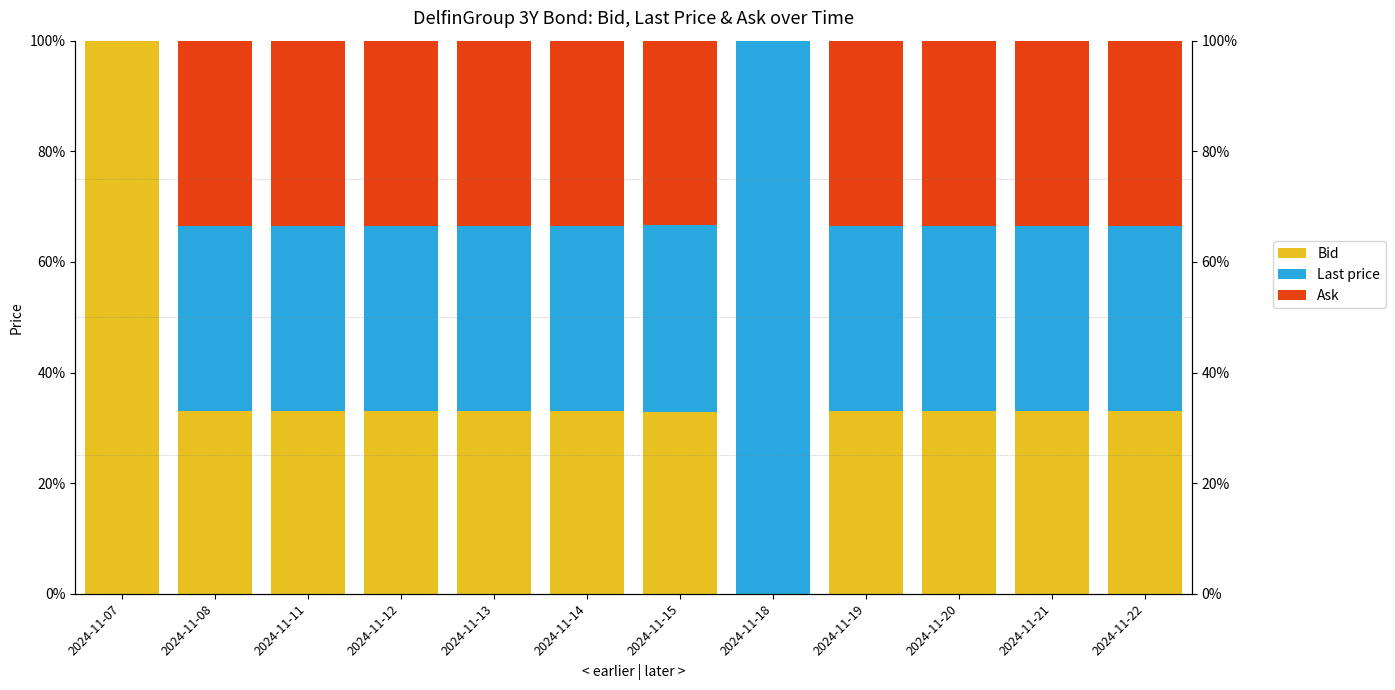

What is the total value across all series at 2024-11-14?

100.0